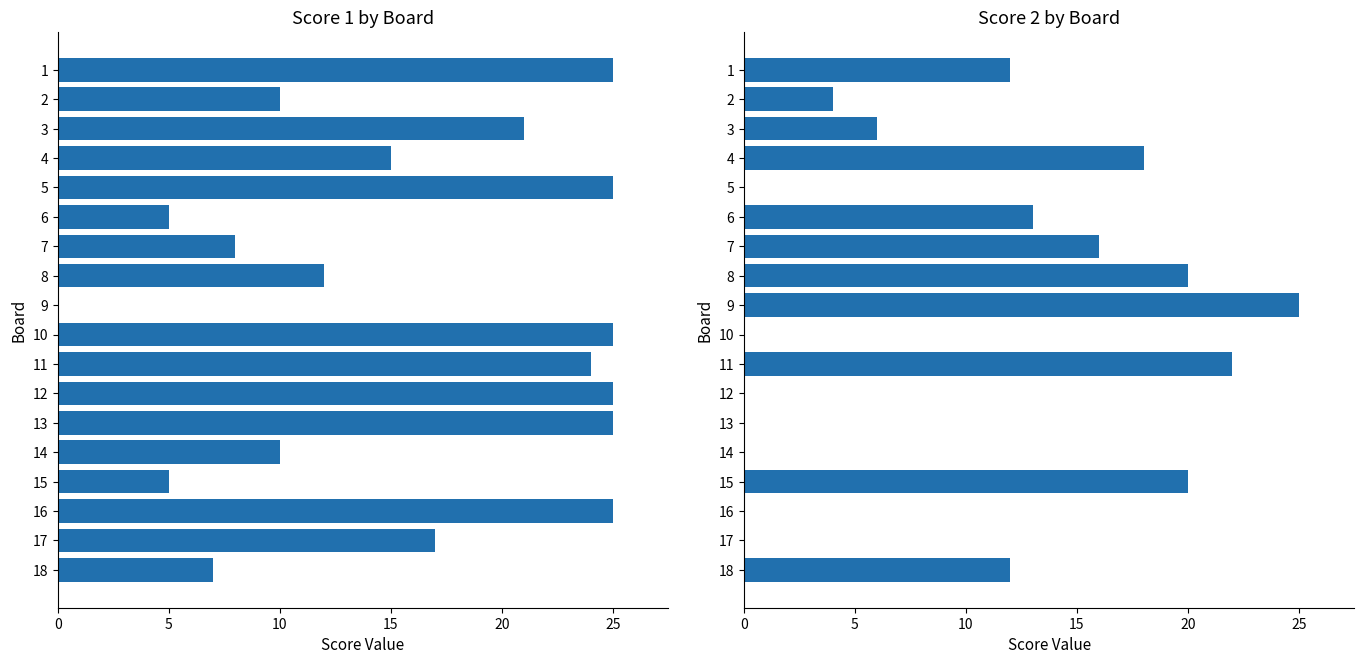

What is the average value of the Score 1 series?

16